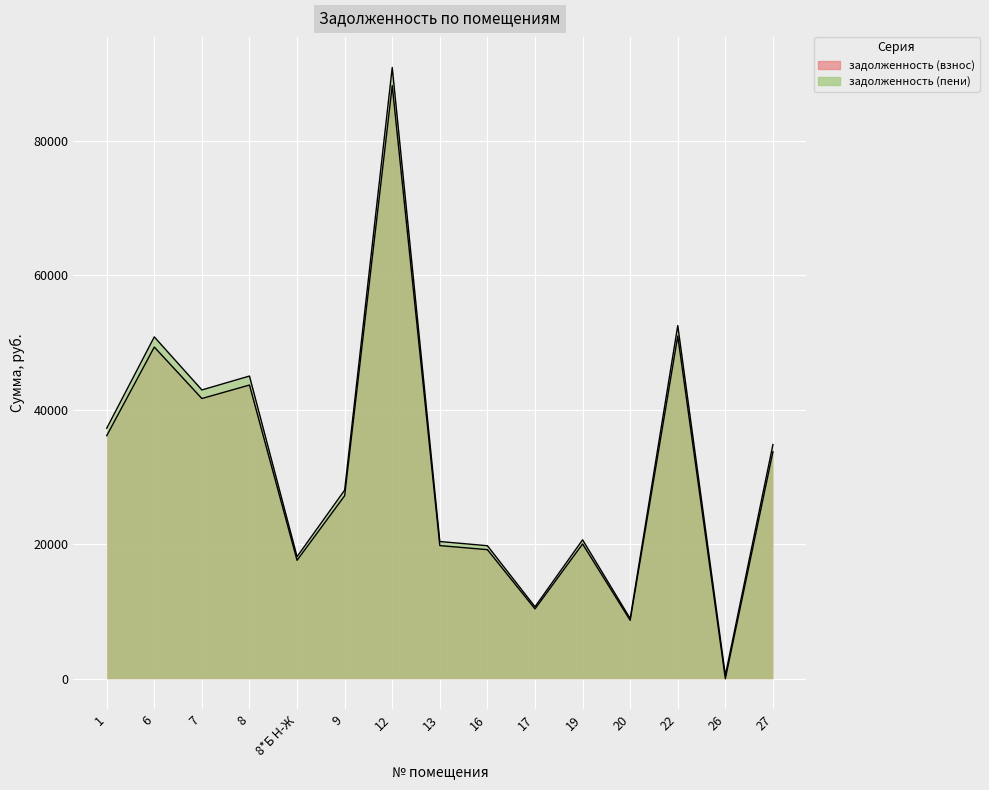

Is it true that задолженность (взнос) equals 61146.9 at 1?

False